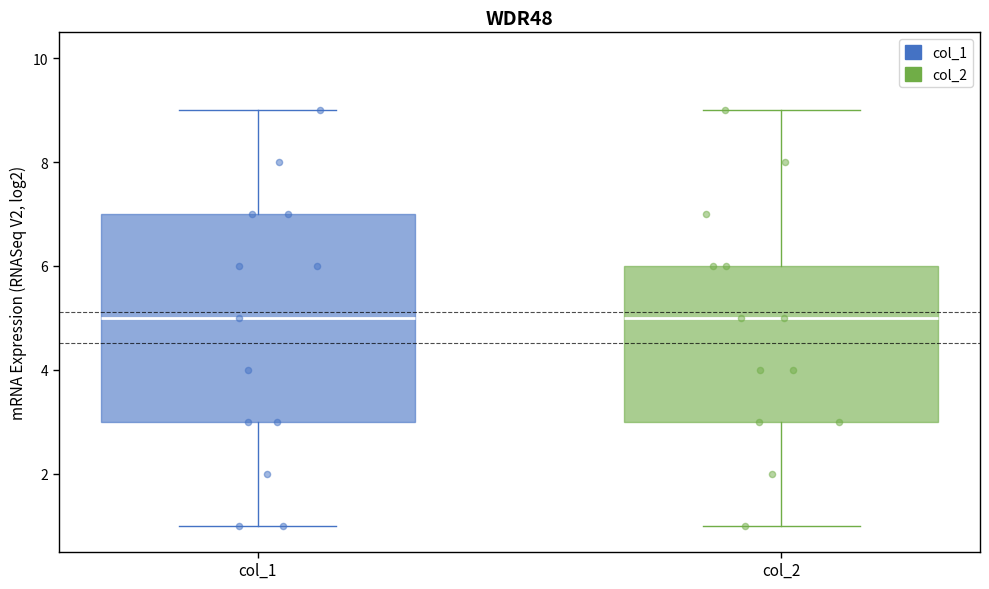

Comparing the boxes themselves (not the whiskers), which one is the tallest?

col_1